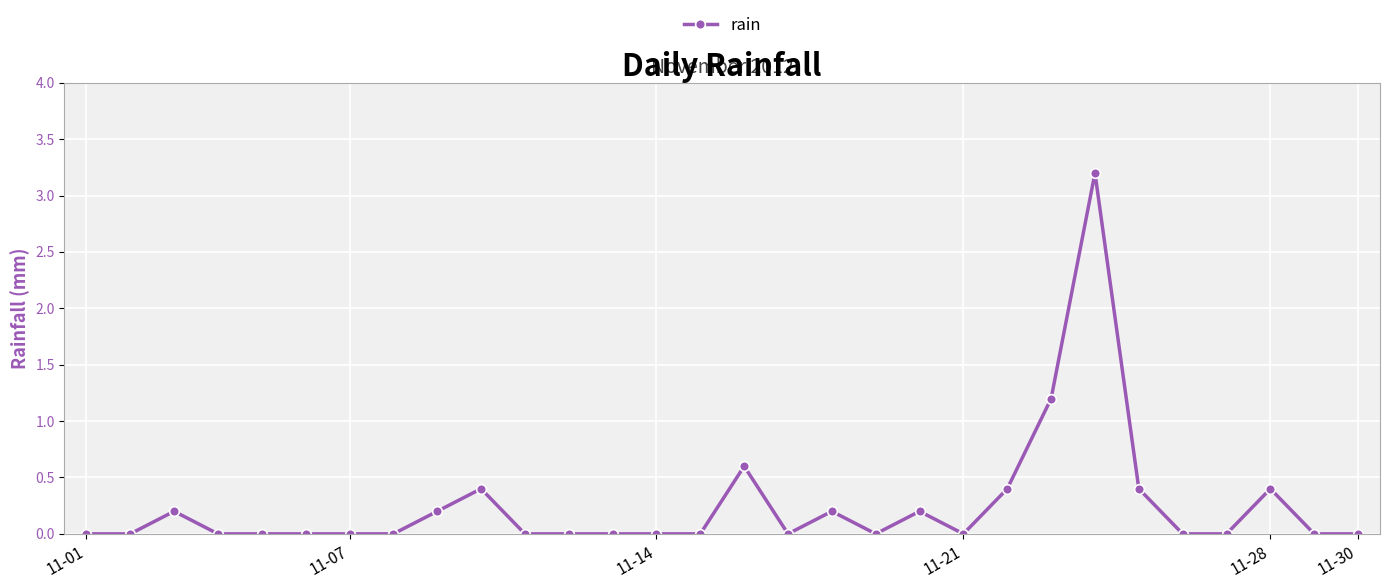

Reading left to right, what are all the values shown in this chart?

0.0	0.0	0.2	0.0	0.0	0.0	0.0	0.0	0.2	0.4	0.0	0.0	0.0	0.0	0.0	0.6	0.0	0.2	0.0	0.2	0.0	0.4	1.2	3.2	0.4	0.0	0.0	0.4	0.0	0.0